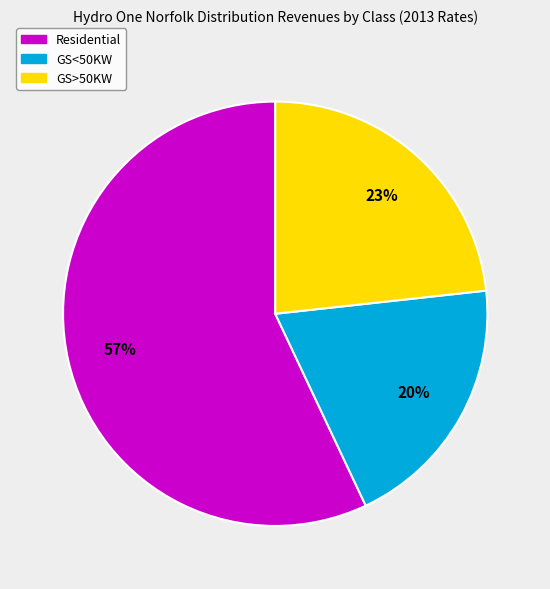

Does GS<50KW account for over 50% of the chart?

No